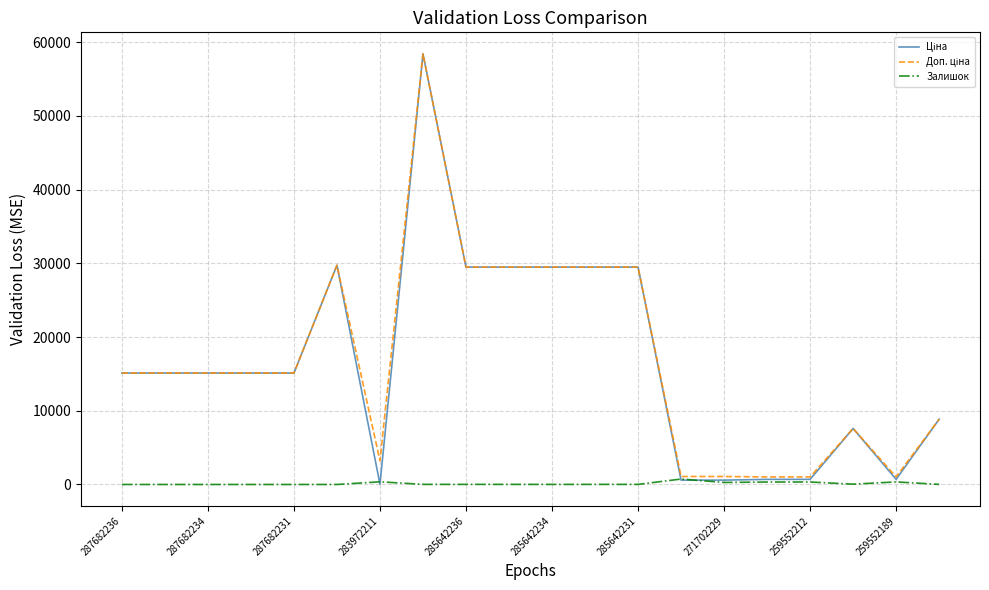

Does the chart have visible grid lines?

Yes